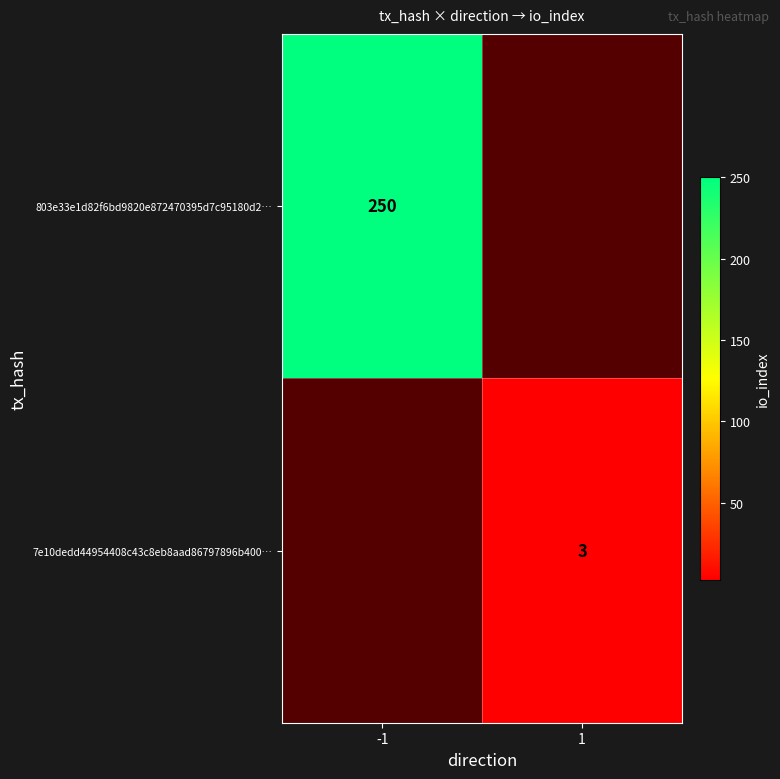

Is the value of 7e10dedd44954408c43c8eb8aad86797896b400… at 1 greater than the value of 803e33e1d82f6bd9820e872470395d7c95180d2… at -1?

No